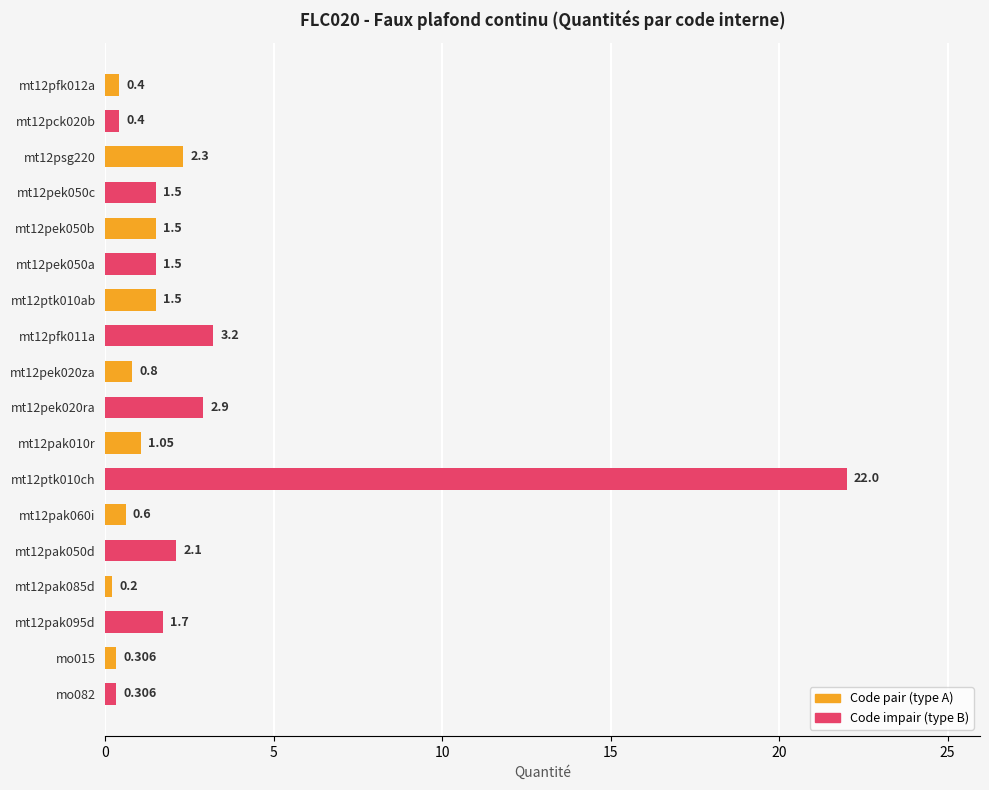

What is the difference between the maximum and second lowest values?

21.7